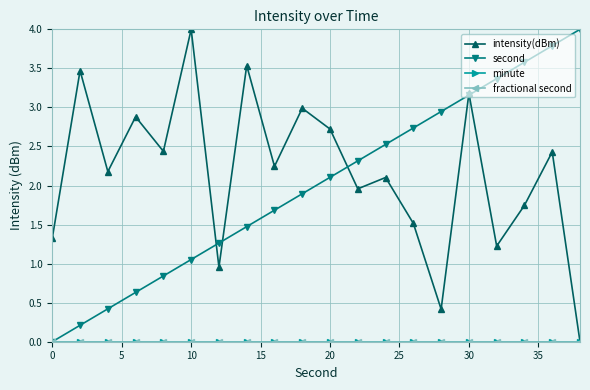

Is this an area chart (filled region under the line)?

No